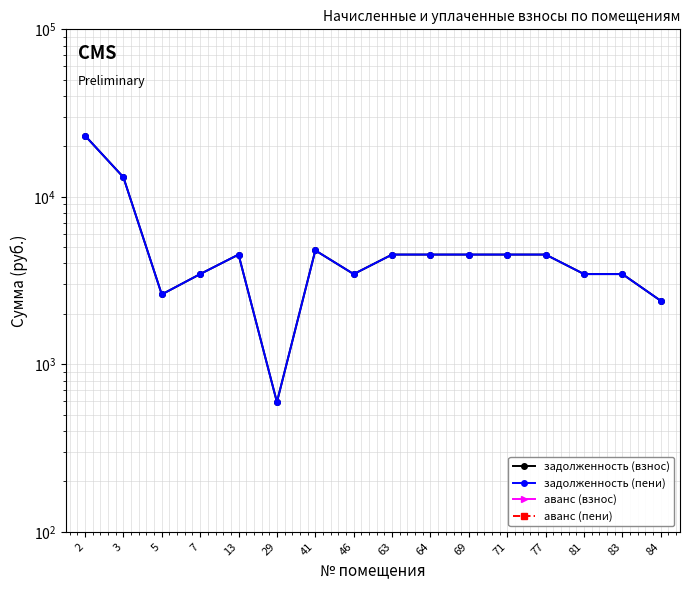

What is the approximate value of задолженность (пени) at 7?

3457.4